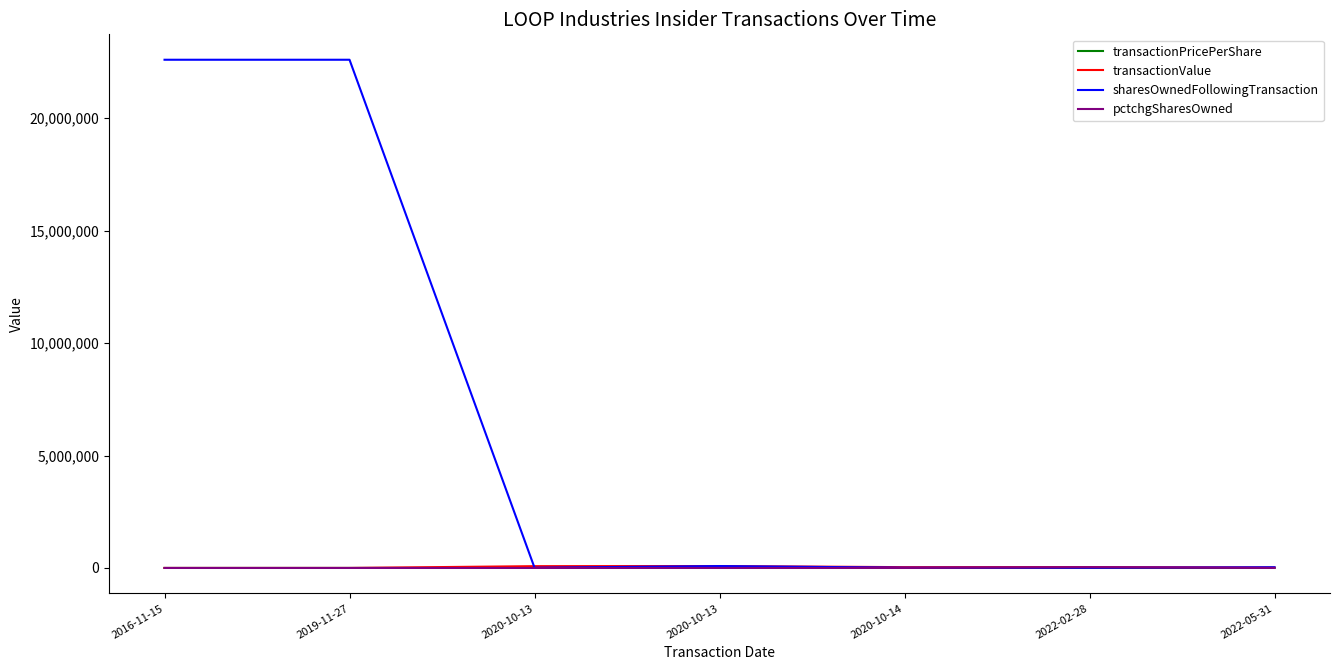

What are all the series names shown in the legend?

transactionPricePerShare, transactionValue, sharesOwnedFollowingTransaction, pctchgSharesOwned